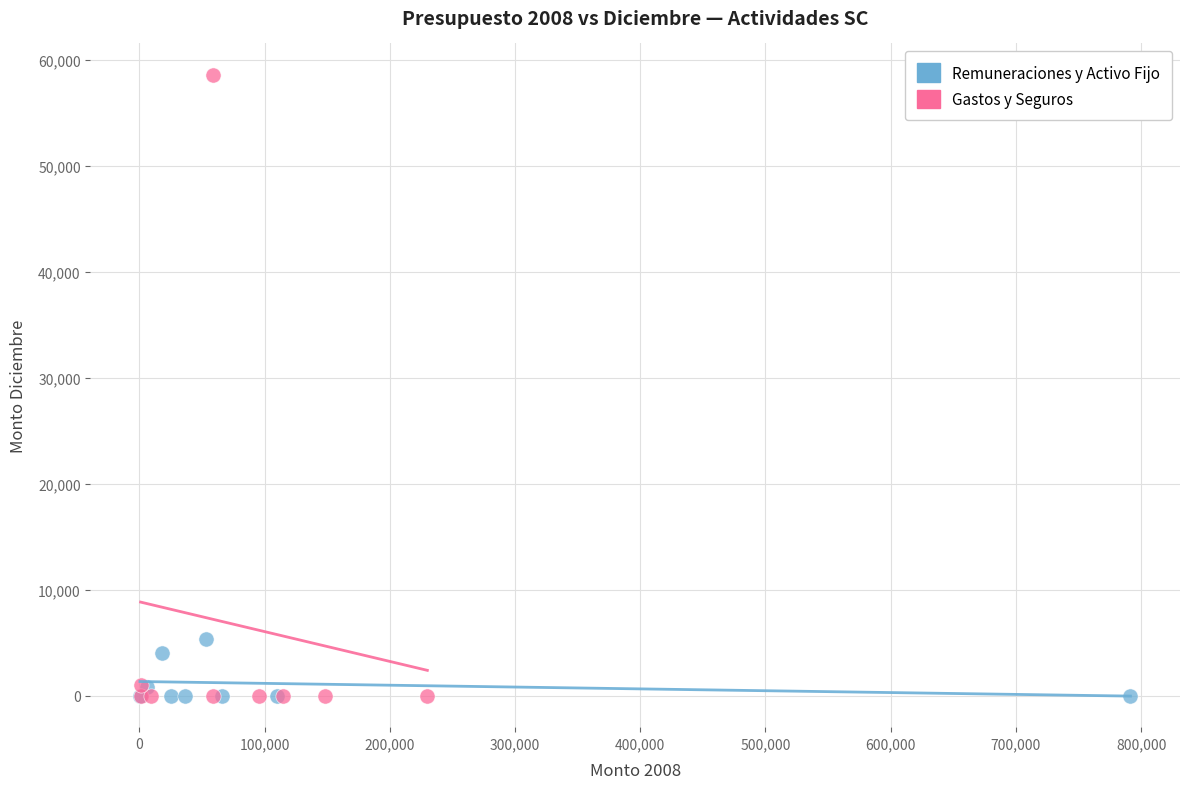

Which series contains the highest Y value?

Gastos y Seguros